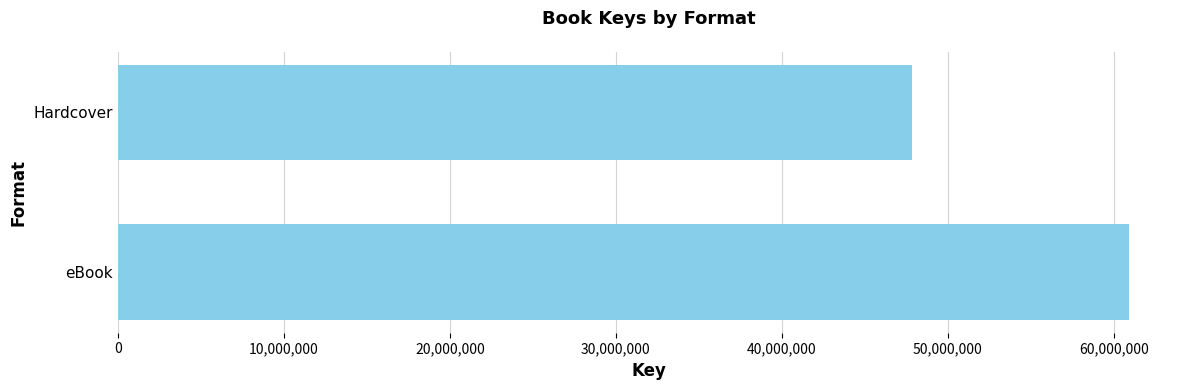

Read the value at eBook, to the nearest 10.

60932690